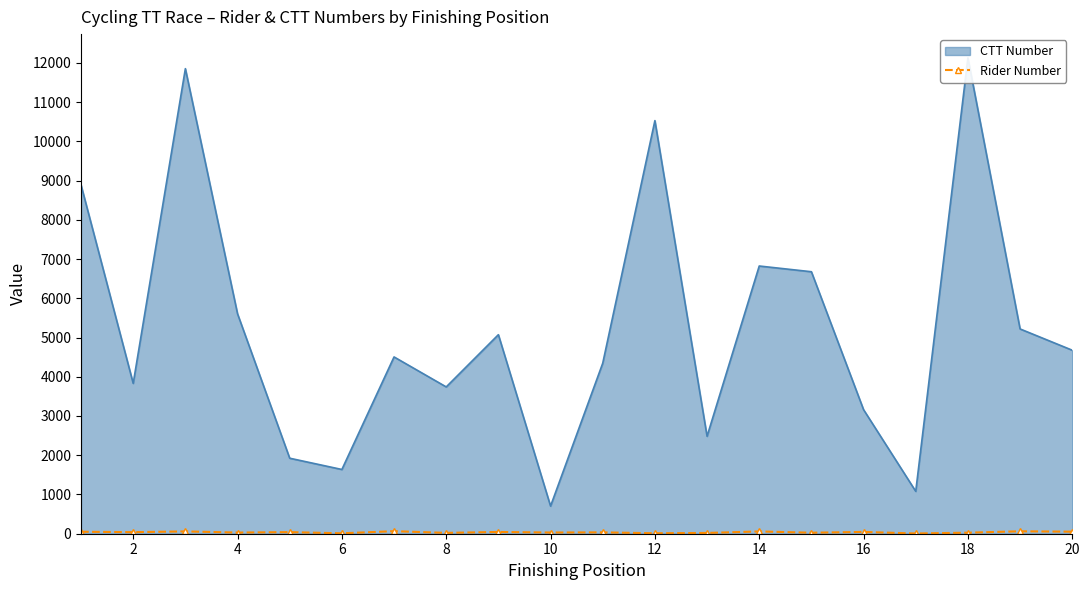

How many points are higher than both their immediate neighbors (excluding endpoints)?

8